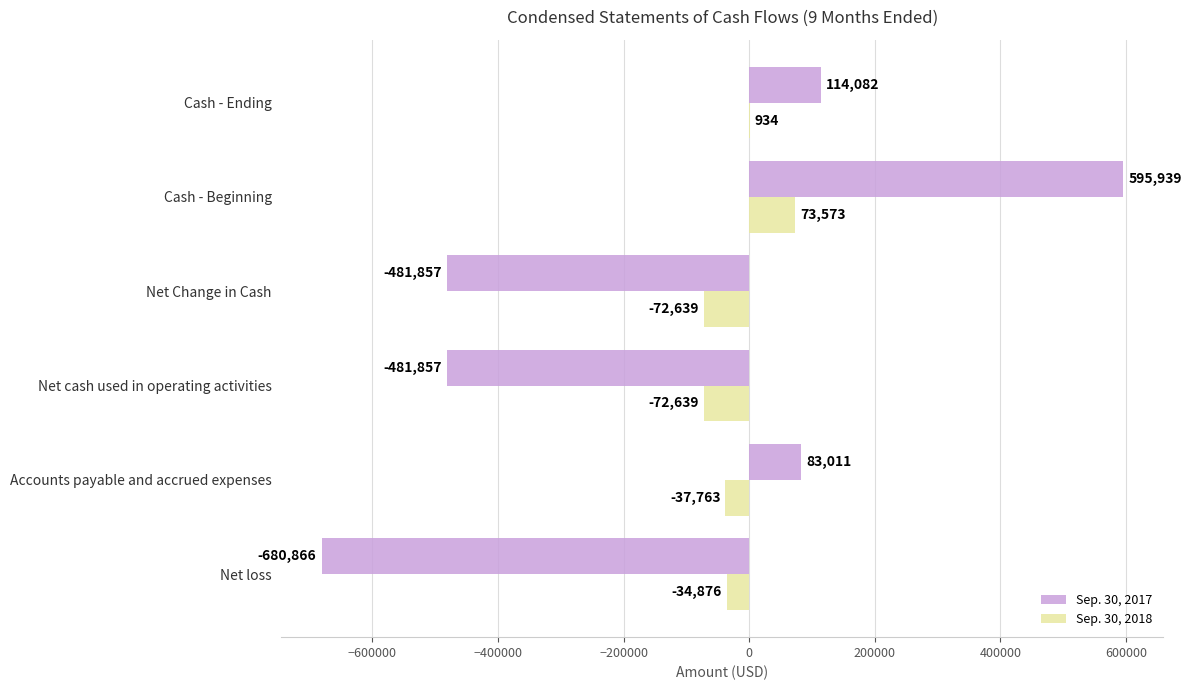

How many data points does each series have?

6